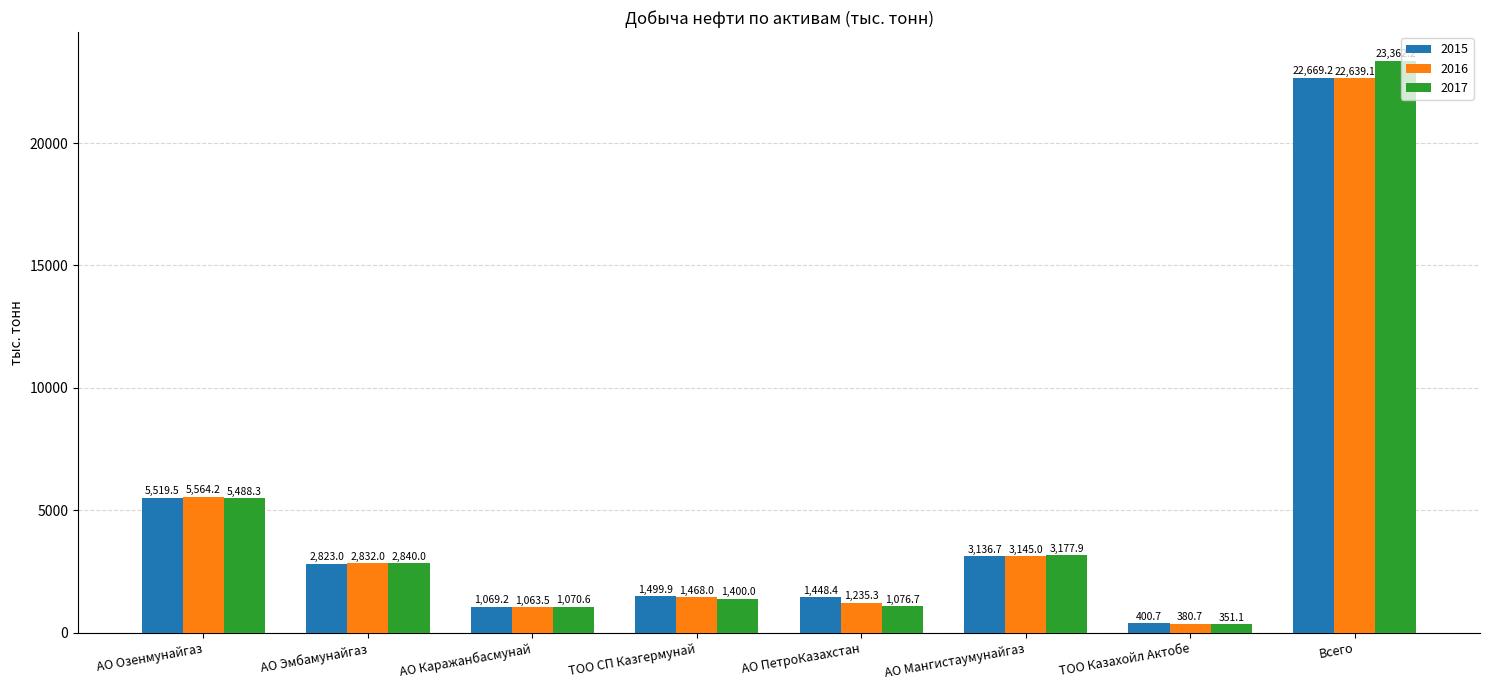

What is the value of the 2016 bar at the 6th from the left?

3145.0